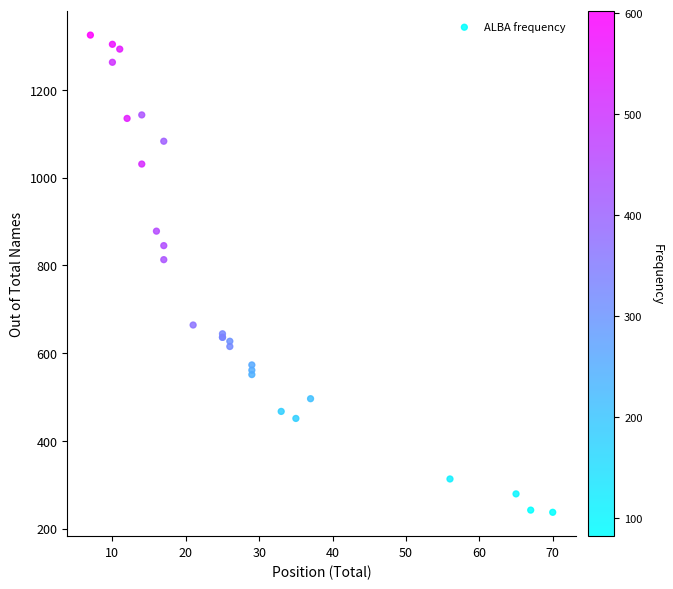

What Y value in the scatter plot is closest to 781?

813